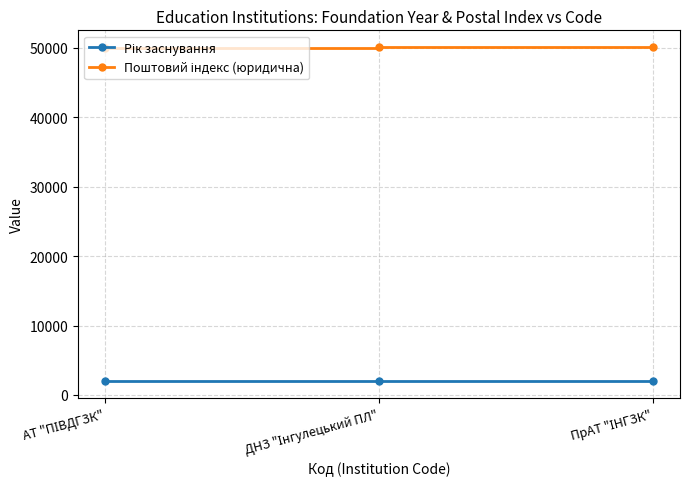

What is the minimum value shown in the chart?

1971